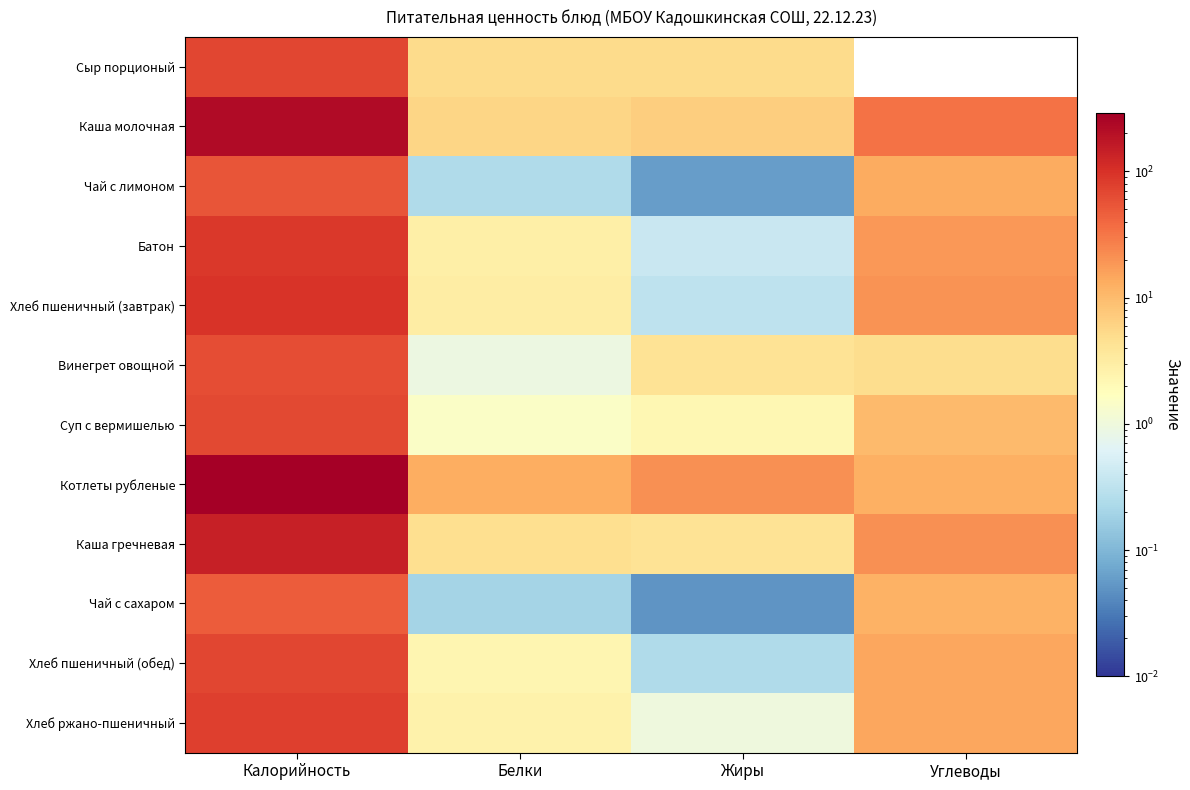

Between Калорийность and Жиры, which series saw the biggest shift?

Котлеты рубленые